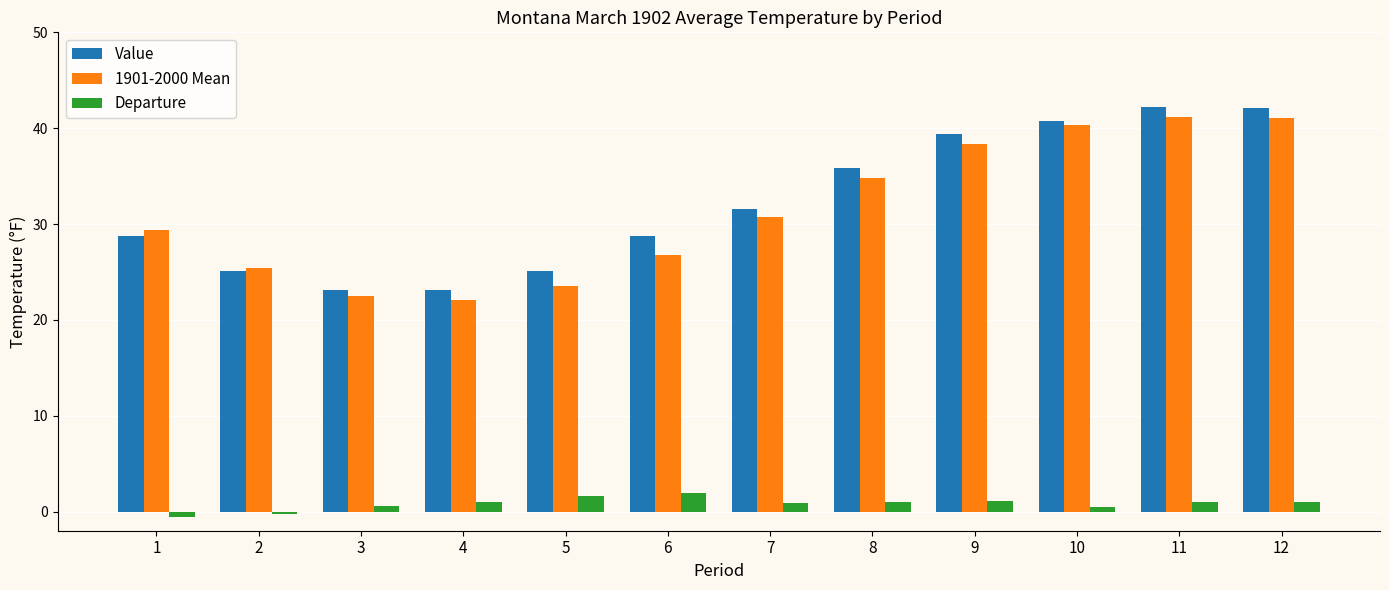

What are all the series names shown in the legend?

Value, 1901-2000 Mean, Departure